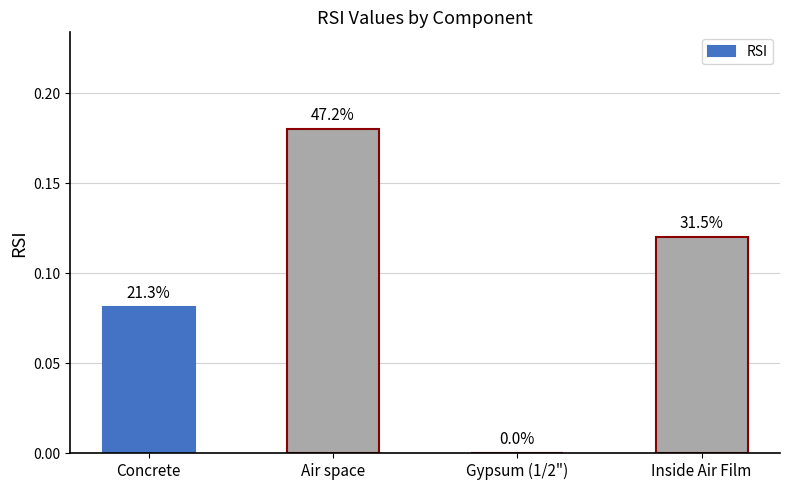

Reading left to right, list all the values displayed in this chart.

Concrete=0.1	Air space=0.2	Gypsum (1/2")=0.0	Inside Air Film=0.1